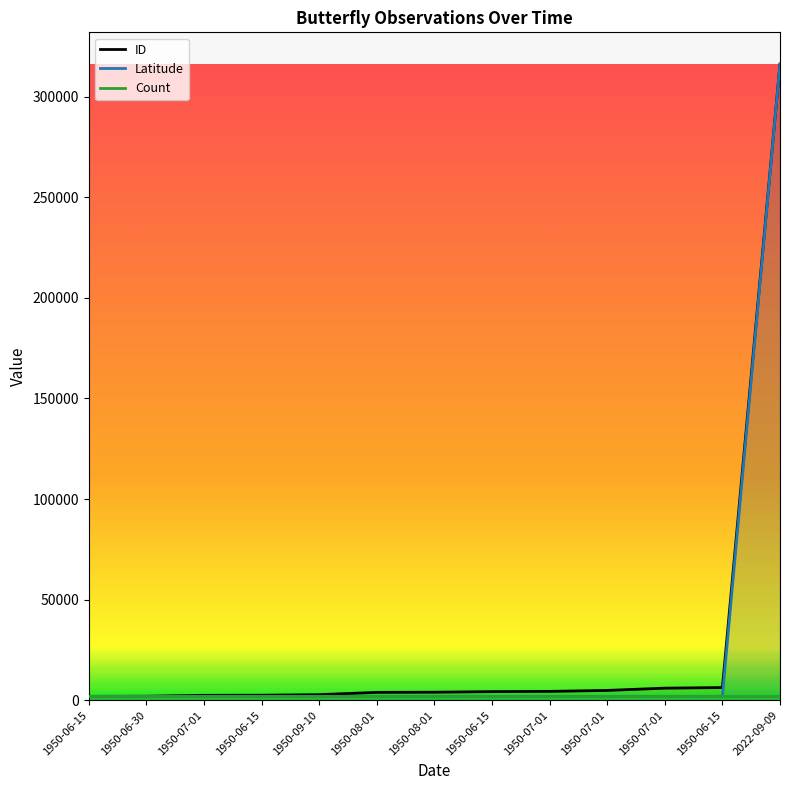

True or false: Count and ID intersect in this chart.

False